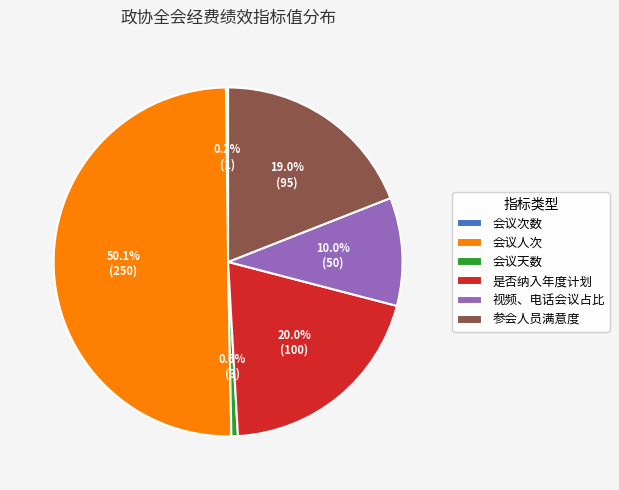

What is the majority slice?

会议人次